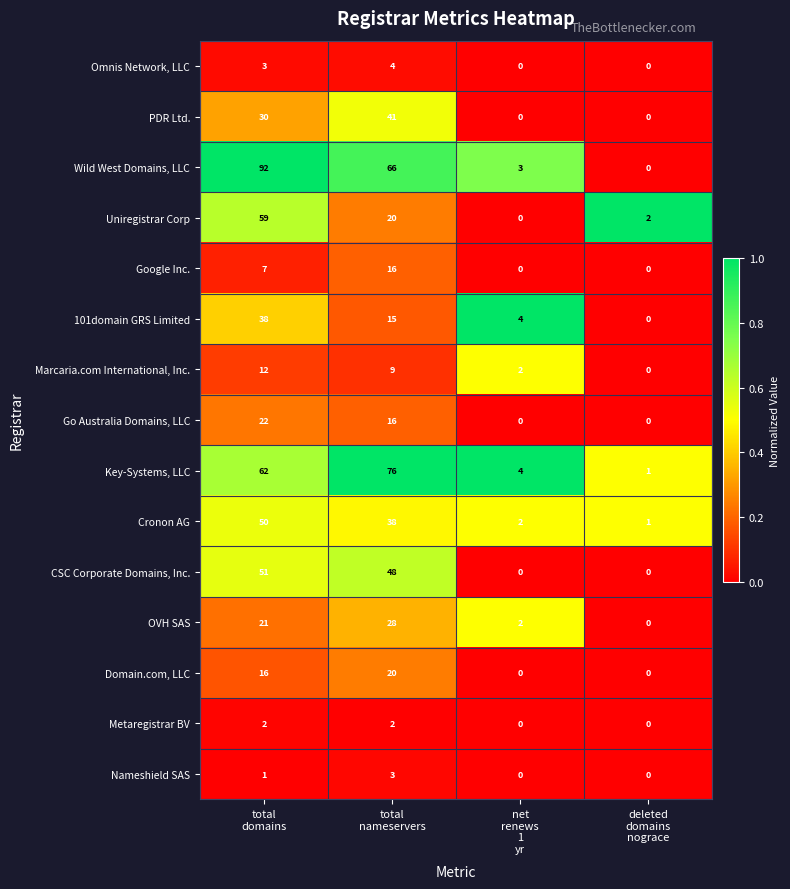

At which category does the chart reach its peak across all series?

total
domains